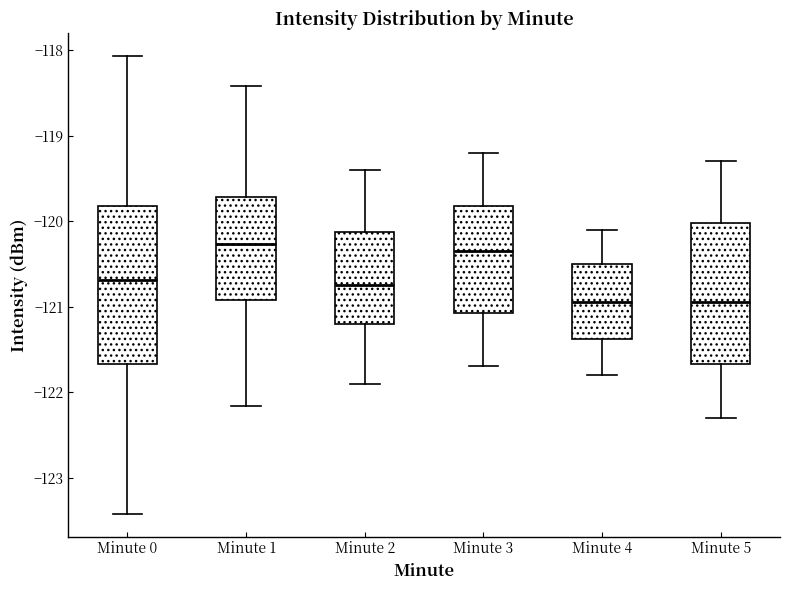

Where does the lower whisker of the box for Minute 3 end on the y-axis? The values are not printed on the chart, so give them approximately, as read against the axis.

-121.7